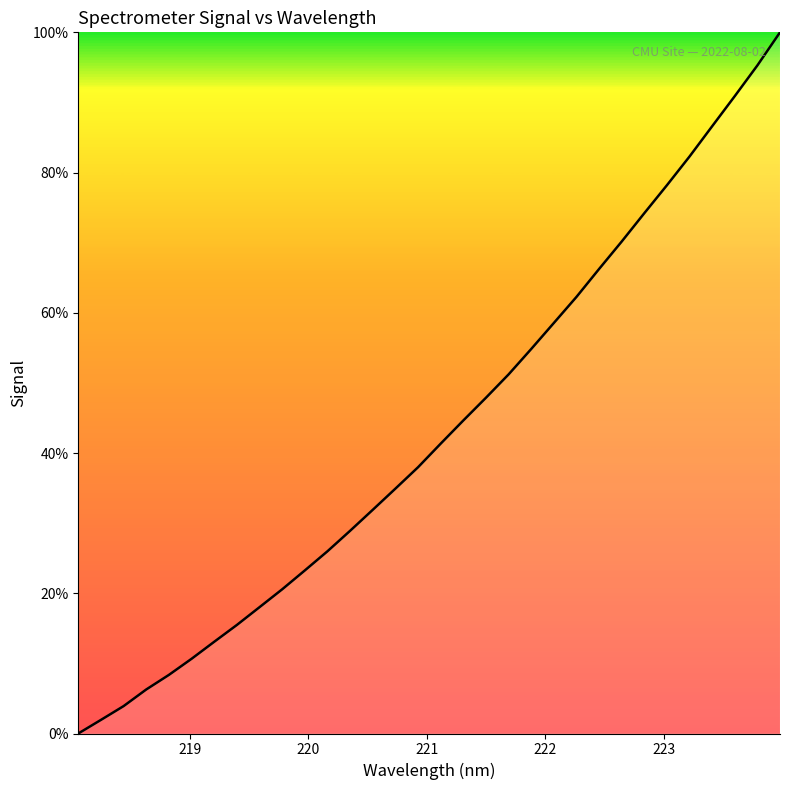

What is the difference between the maximum and minimum values?

100.0